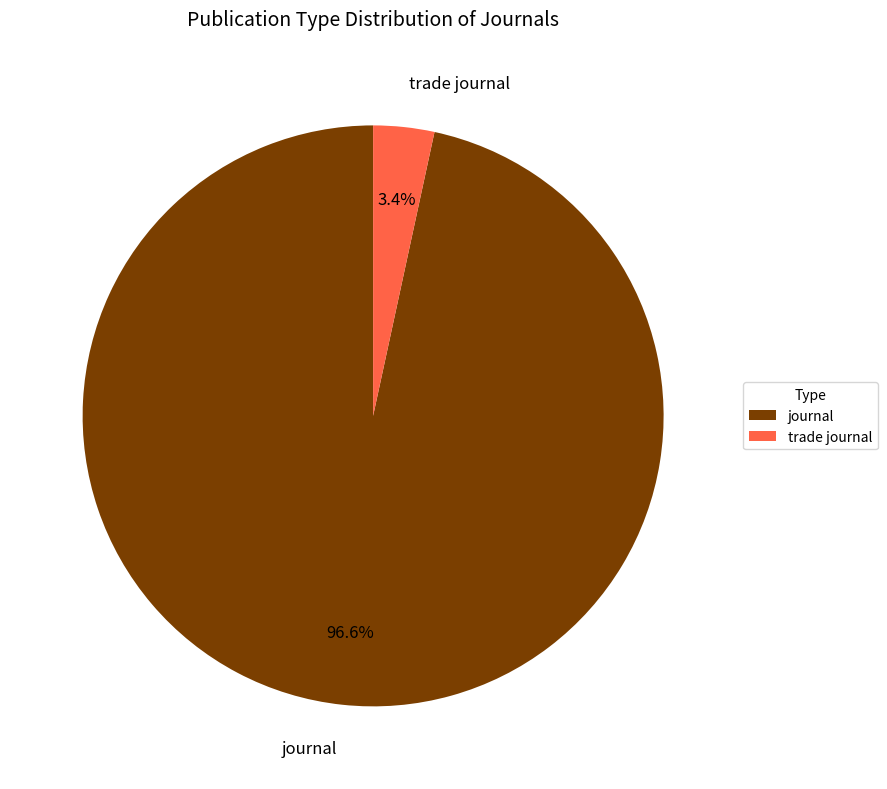

True or false: journal accounts for 86% of the total.

False